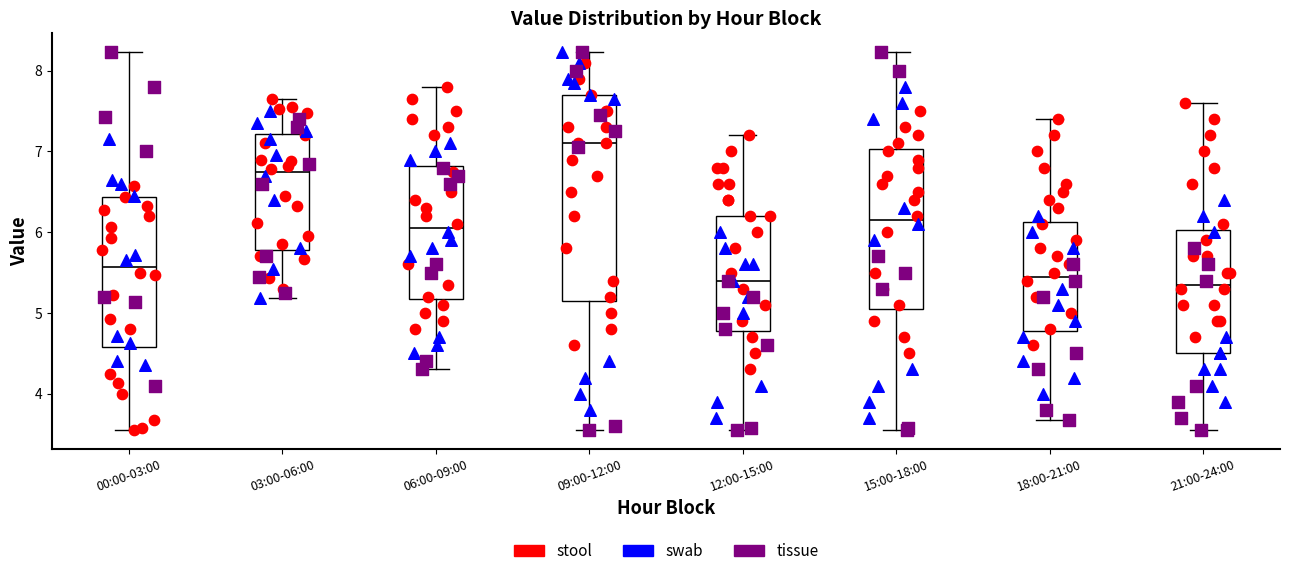

Reading left to right, transcribe this box plot: for each box, give where its median line is, the range the box spans, and where its two whiskers end, as read against the y-axis. The values are not printed on the chart, so give them approximately, as read against the axis.

00:00-03:00: median 5.6, box 4.6 to 6.4, whiskers 3.6 to 8.2
03:00-06:00: median 6.7, box 5.8 to 7.2, whiskers 5.2 to 7.7
06:00-09:00: median 6.1, box 5.2 to 6.8, whiskers 4.3 to 7.8
09:00-12:00: median 7.1, box 5.2 to 7.7, whiskers 3.6 to 8.2
12:00-15:00: median 5.4, box 4.8 to 6.2, whiskers 3.6 to 7.2
15:00-18:00: median 6.2, box 5.1 to 7.0, whiskers 3.6 to 8.2
18:00-21:00: median 5.5, box 4.8 to 6.1, whiskers 3.7 to 7.4
21:00-24:00: median 5.4, box 4.5 to 6.0, whiskers 3.6 to 7.6